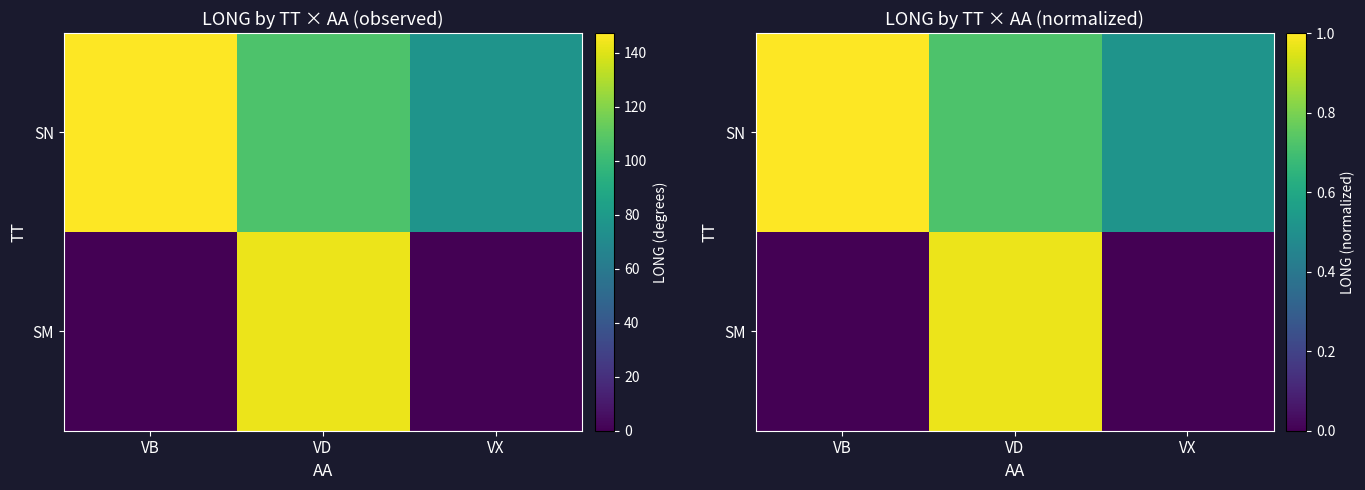

At which label does SM reach its minimum?

VB